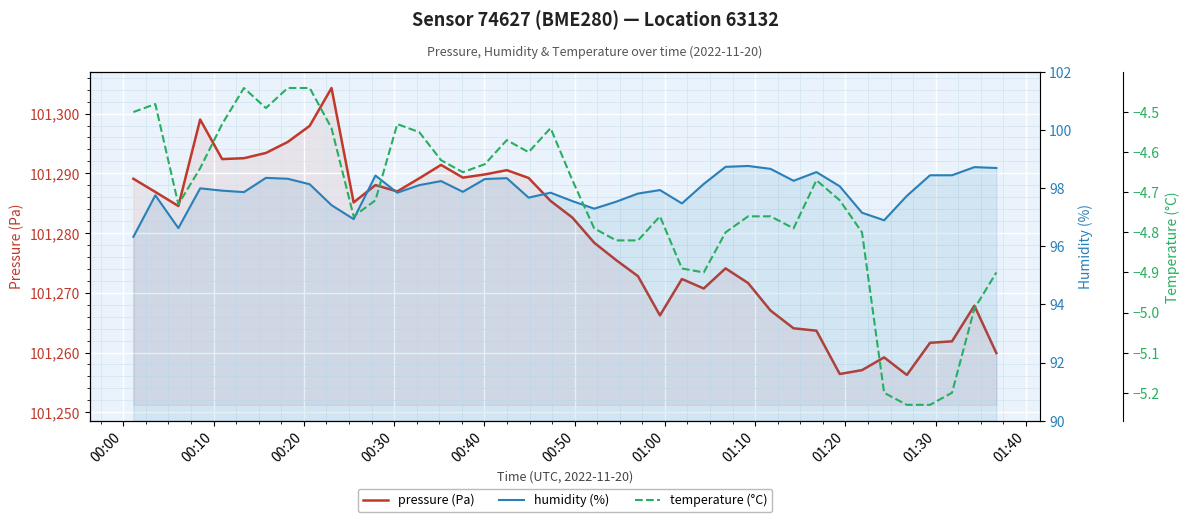

At which label does pressure (Pa) first exceed 101284?

00:00